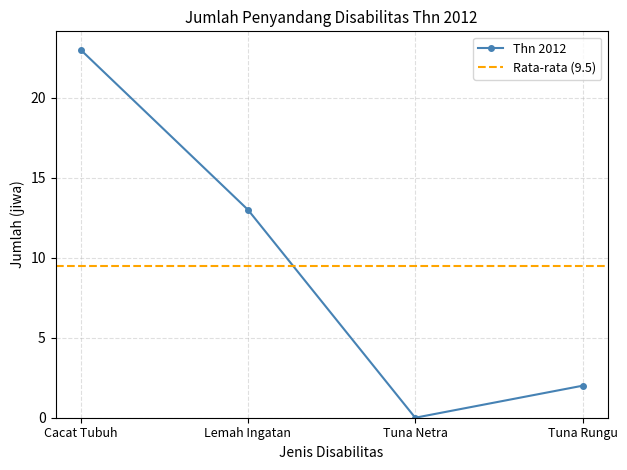

Between Tuna Rungu and Cacat Tubuh, which is larger?

Cacat Tubuh